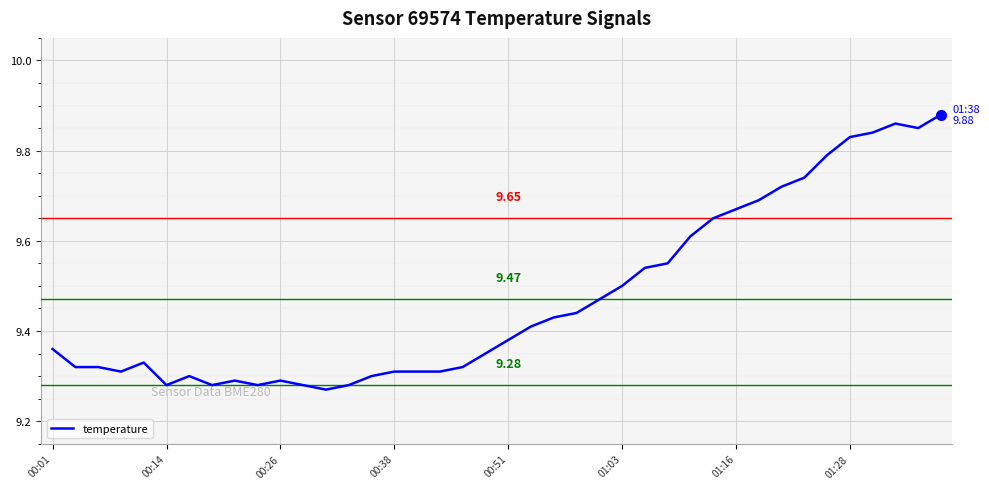

Is this an area chart (filled region under the line)?

No